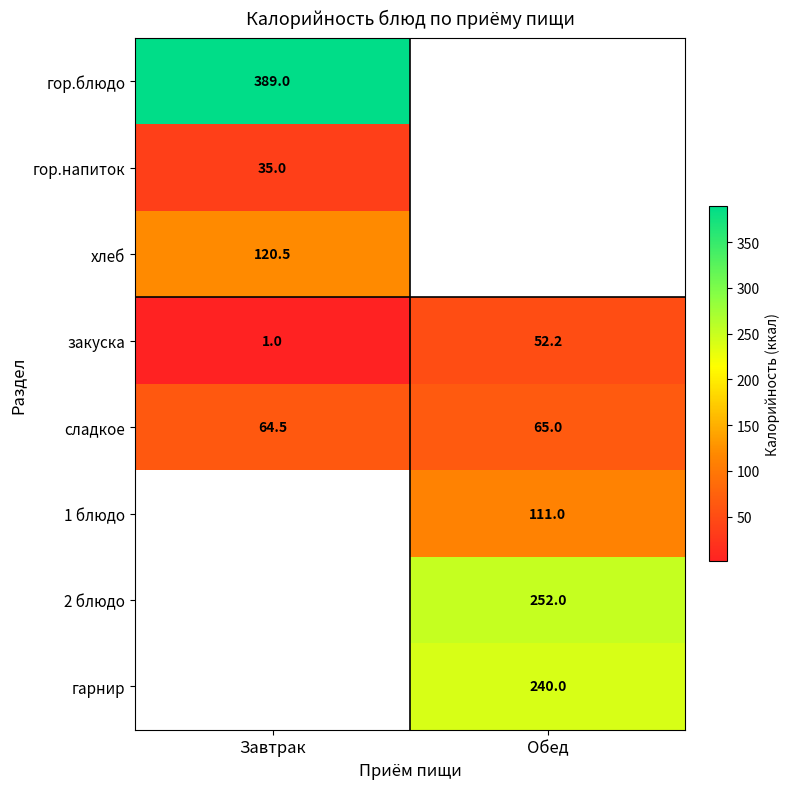

Where is закуска nearest to the value 26?

Завтрак